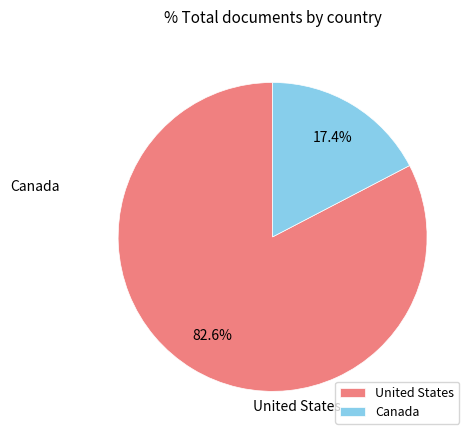

Does any single category account for the majority?

Yes